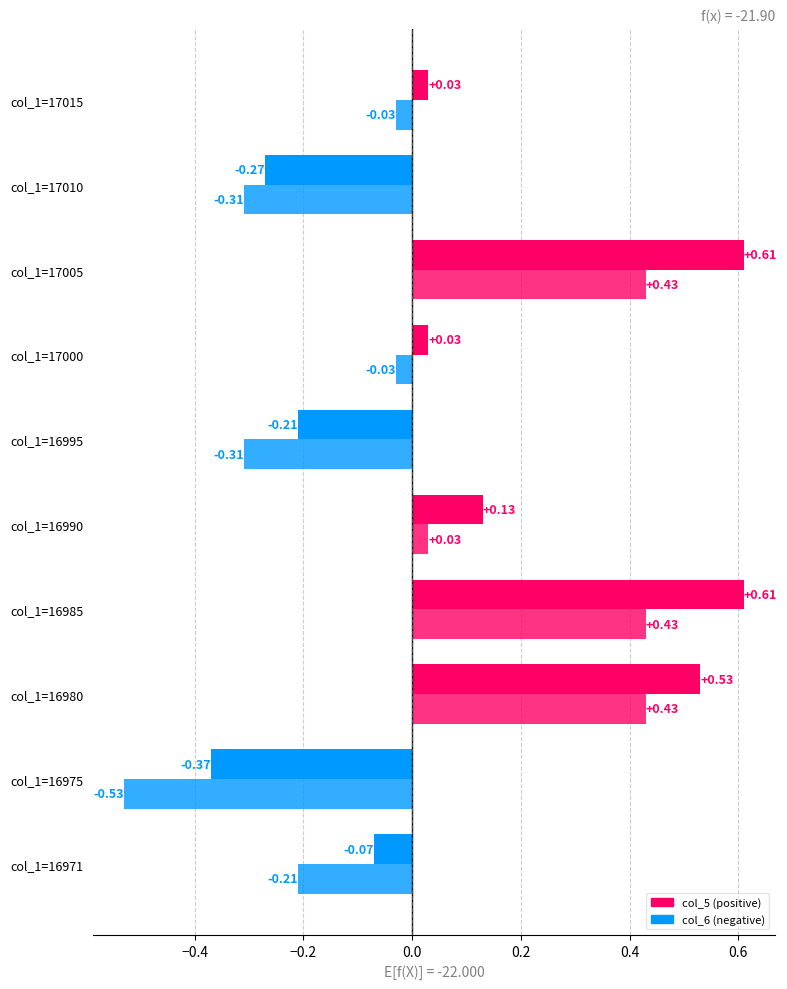

How many groups of bars are there?

10